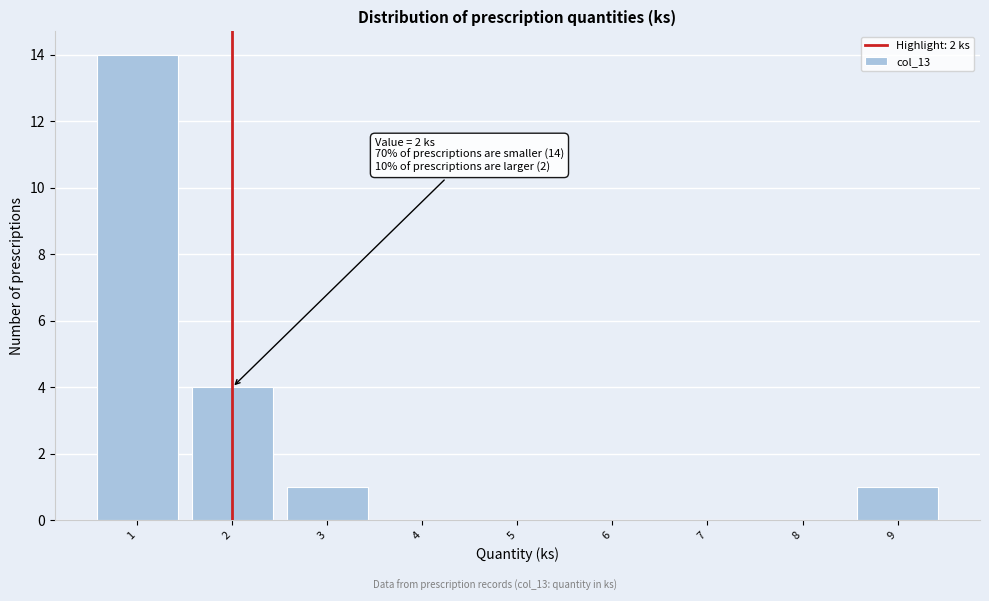

Over which range of the x-axis is the bar tallest?

0.5 to 1.5